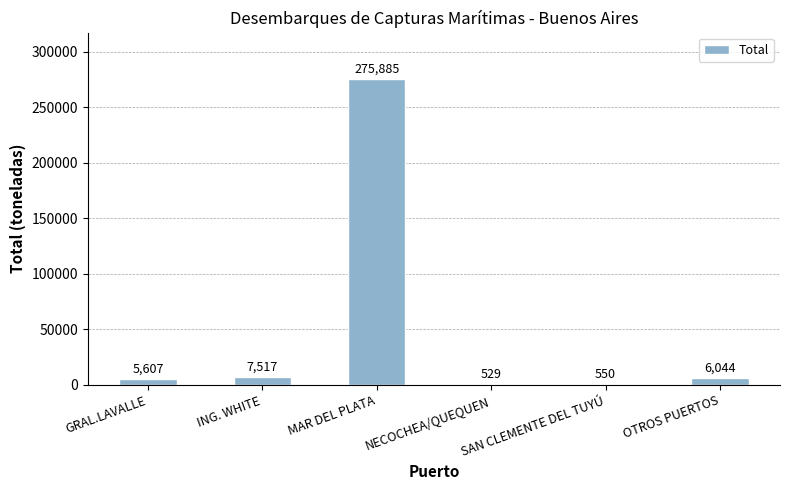

Approximately how many times larger is the value at ING. WHITE compared to NECOCHEA/QUEQUEN?

14.2